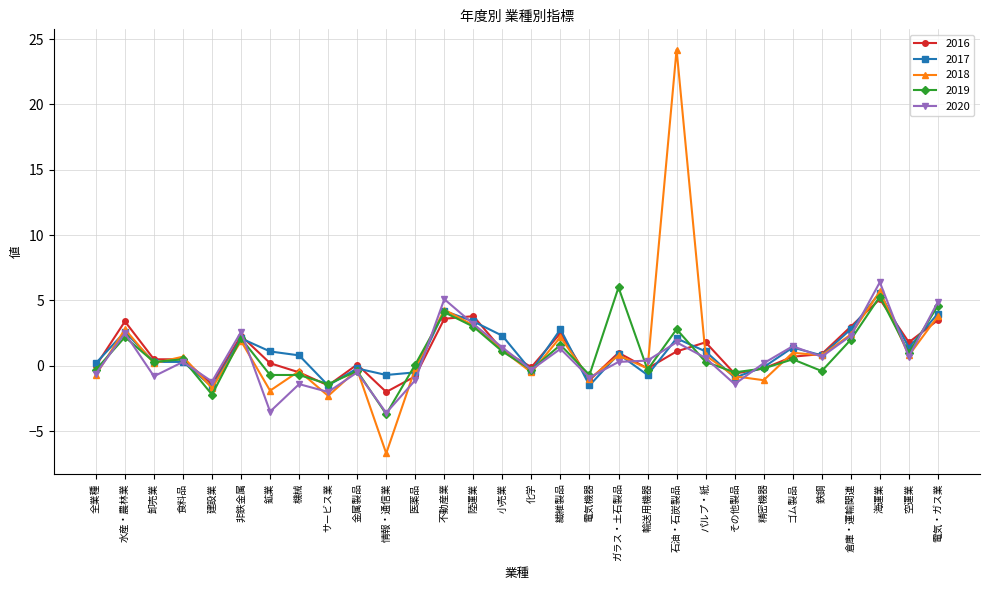

What are all the series names shown in the legend?

2016, 2017, 2018, 2019, 2020